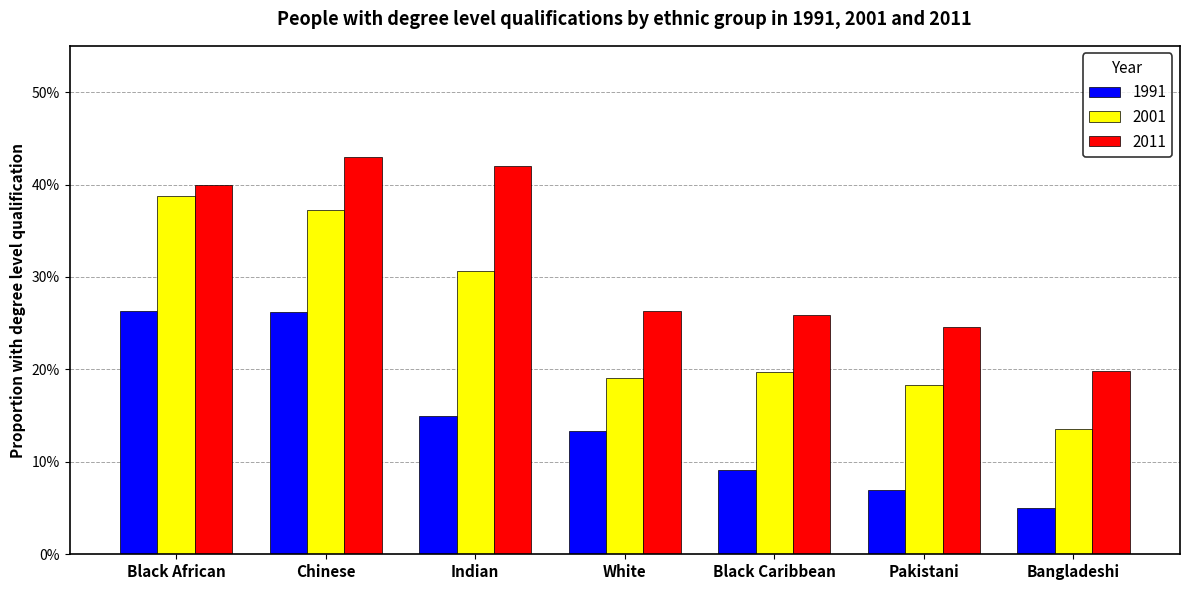

Reading left to right, what are all the values shown in this chart?

1991: 0.3	0.3	0.1	0.1	0.1	0.1	0.0
2001: 0.4	0.4	0.3	0.2	0.2	0.2	0.1
2011: 0.4	0.4	0.4	0.3	0.3	0.2	0.2